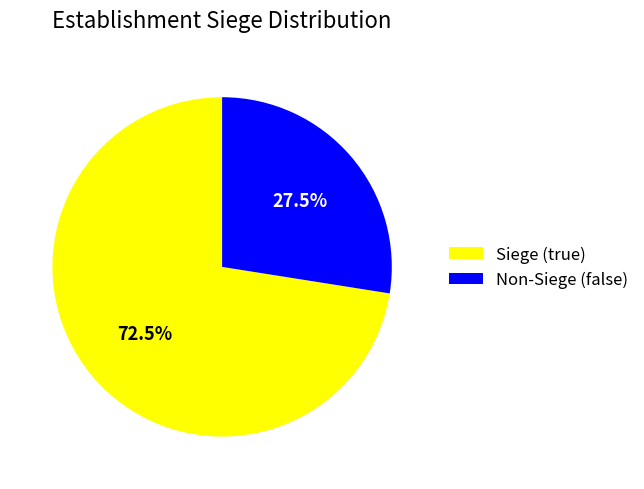

How much of the chart is everything except Non-Siege (false)?

72.5%